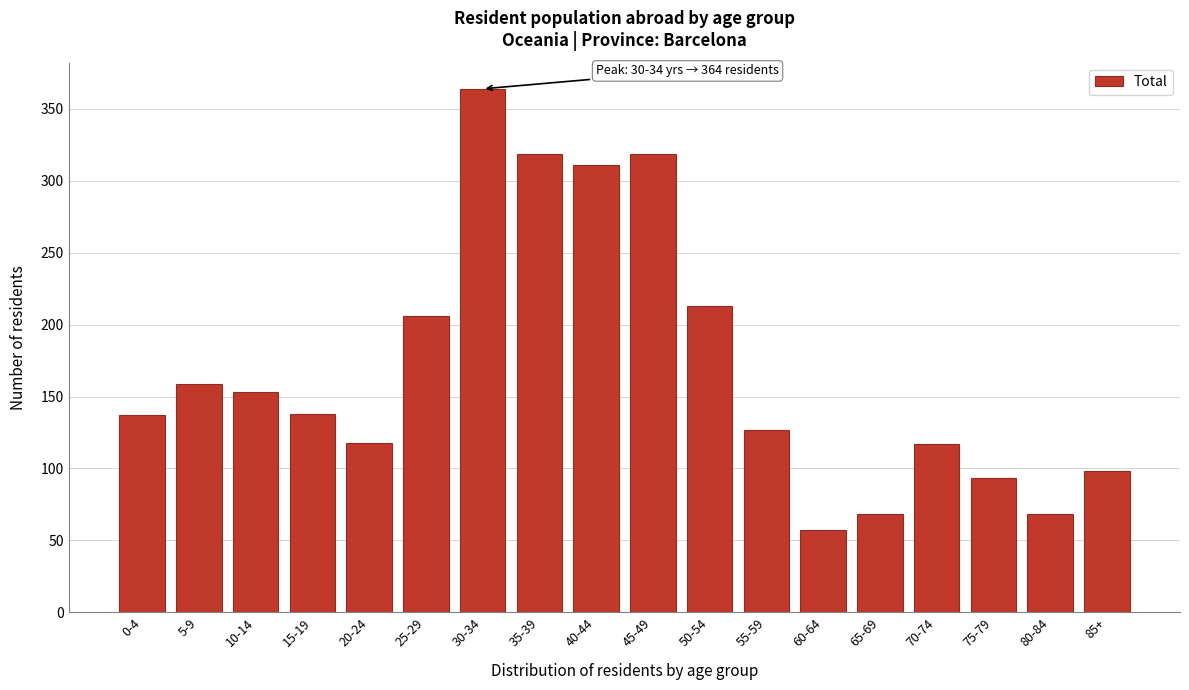

Read the value at 50-54.

213